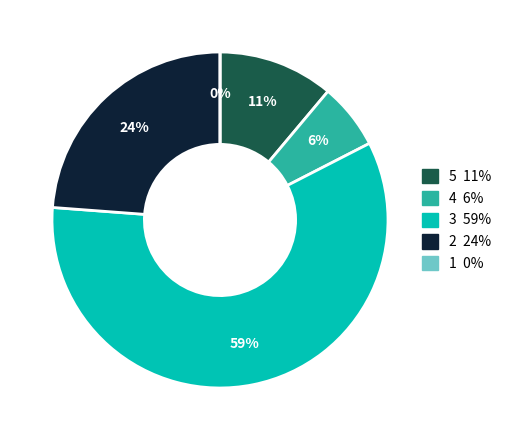

To the nearest percent, what is the combined percentage of 4 and 1?

6%